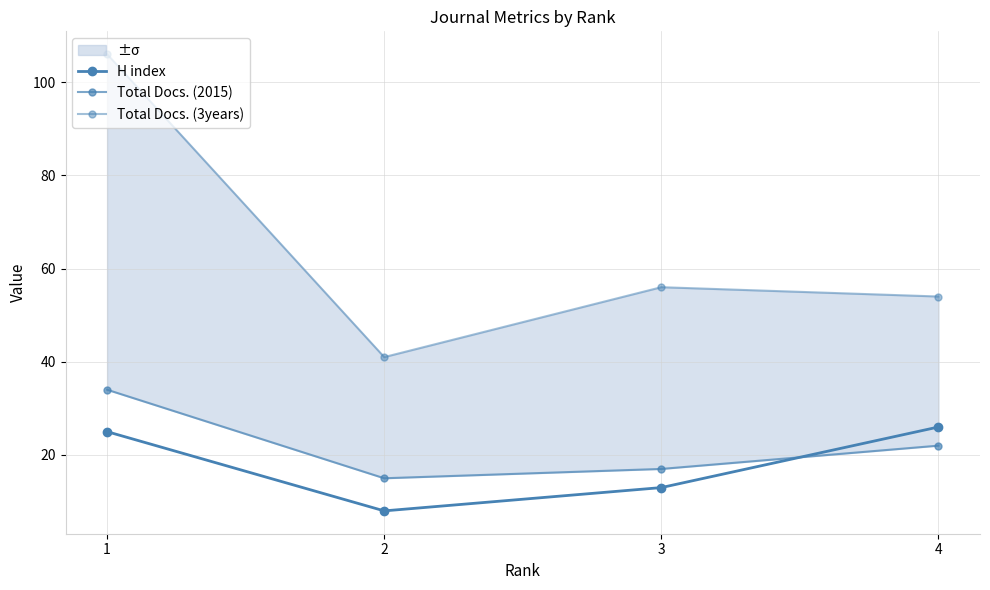

Rank the series by their maximum value, from highest to lowest.

Total Docs. (3years), Total Docs. (2015), H index